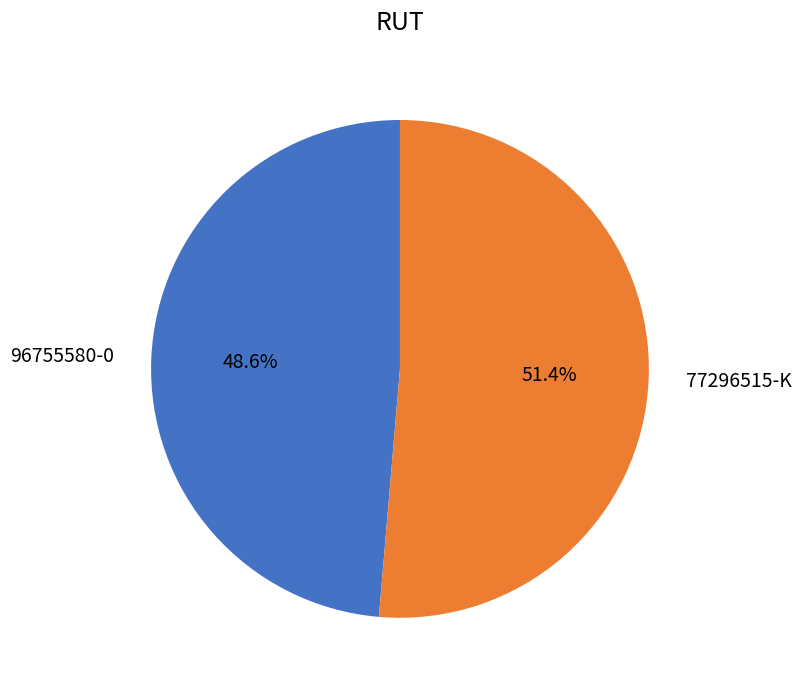

To the nearest percent, what is the difference between the largest and smallest slice percentages?

3%